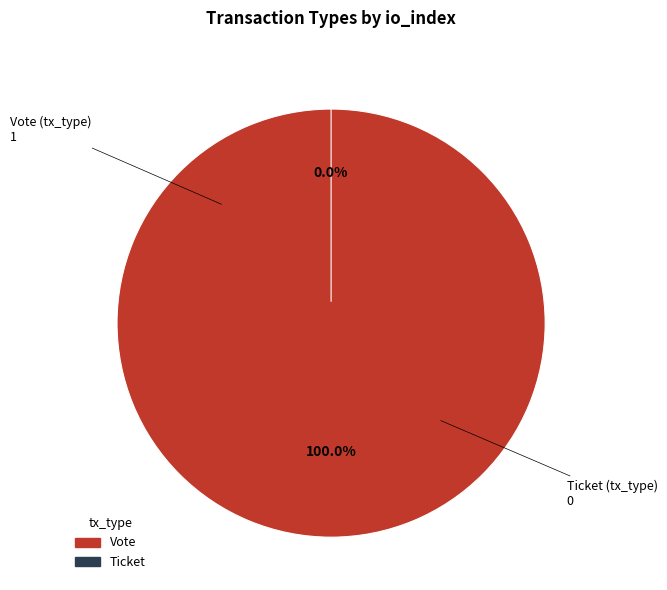

What portion of the pie excludes Ticket?

100.0%